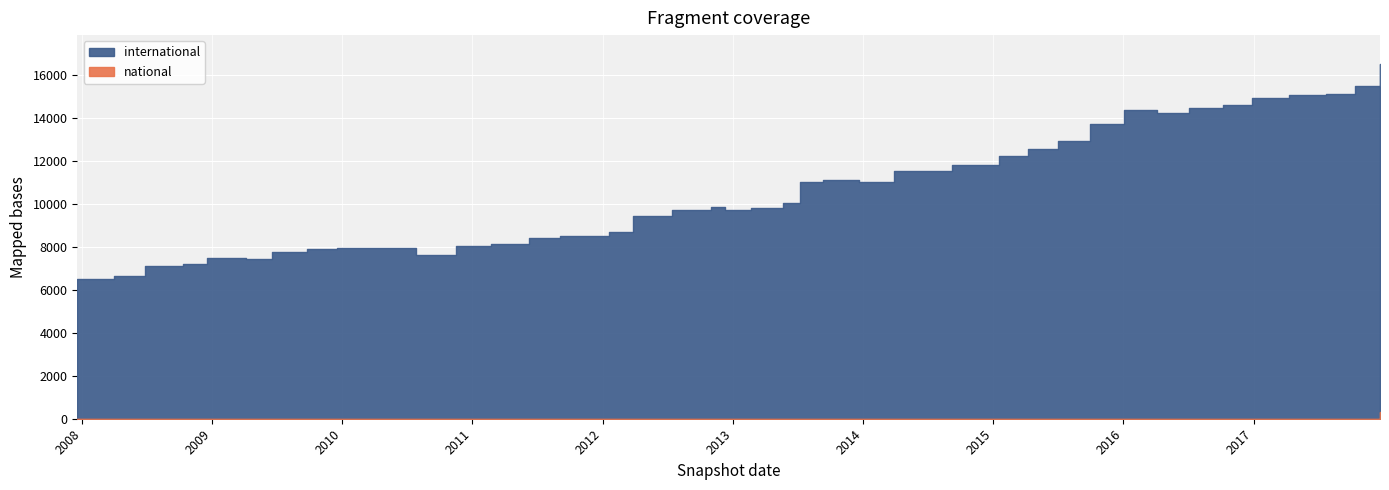

Reading left to right, list all the values displayed in this chart.

international: 6504	6651	7098	7190	7483	7429	7755	7901	7945	7974	7654	8059	8164	8430	8514	8718	9440	9730	9880	9735	9801	10046	11031	11120	11039	11553	11839	12265	12553	12923	13726	14381	14243	14476	14624	14926	15082	15148	15503	16555
national: 1	1	1	1	1	1	1	1	1	1	1	1	1	1	1	1	1	1	1	1	1	1	1	1	1	1	1	1	1	1	1	1	1	1	1	1	1	1	1	330